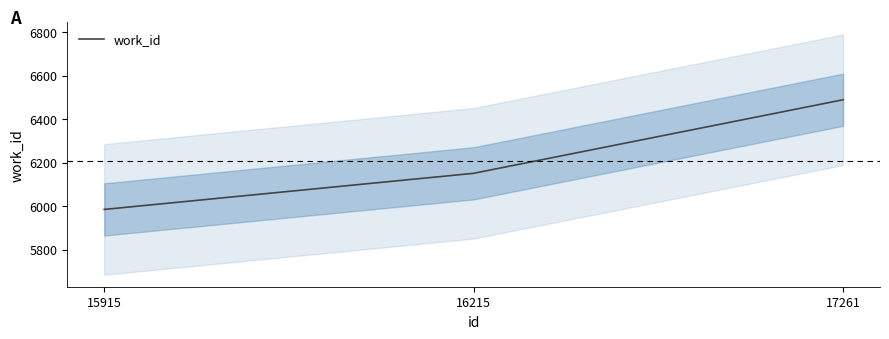

Reading right to left, what are all the values shown in this chart?

6489	6151	5985